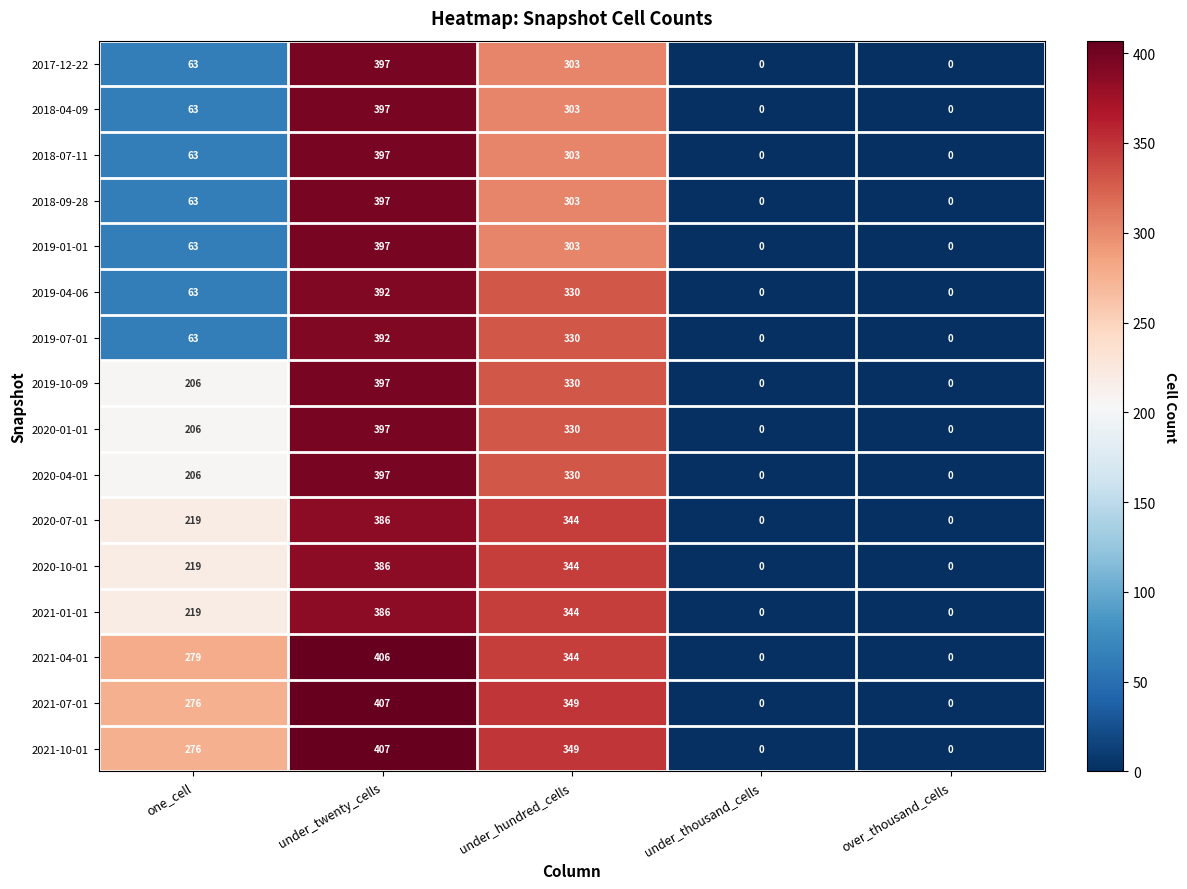

What is the difference between the second highest and minimum values in the 2021-10-01 series?

349